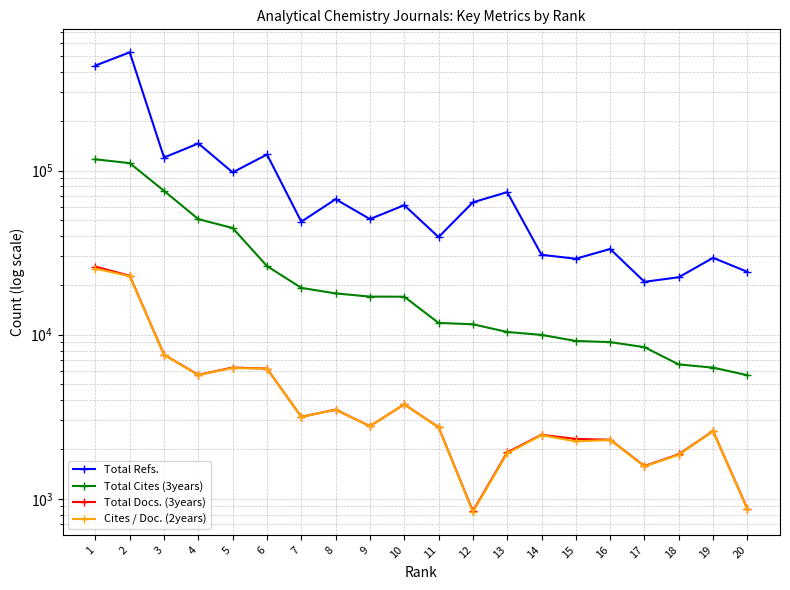

Does the chart have visible grid lines?

Yes